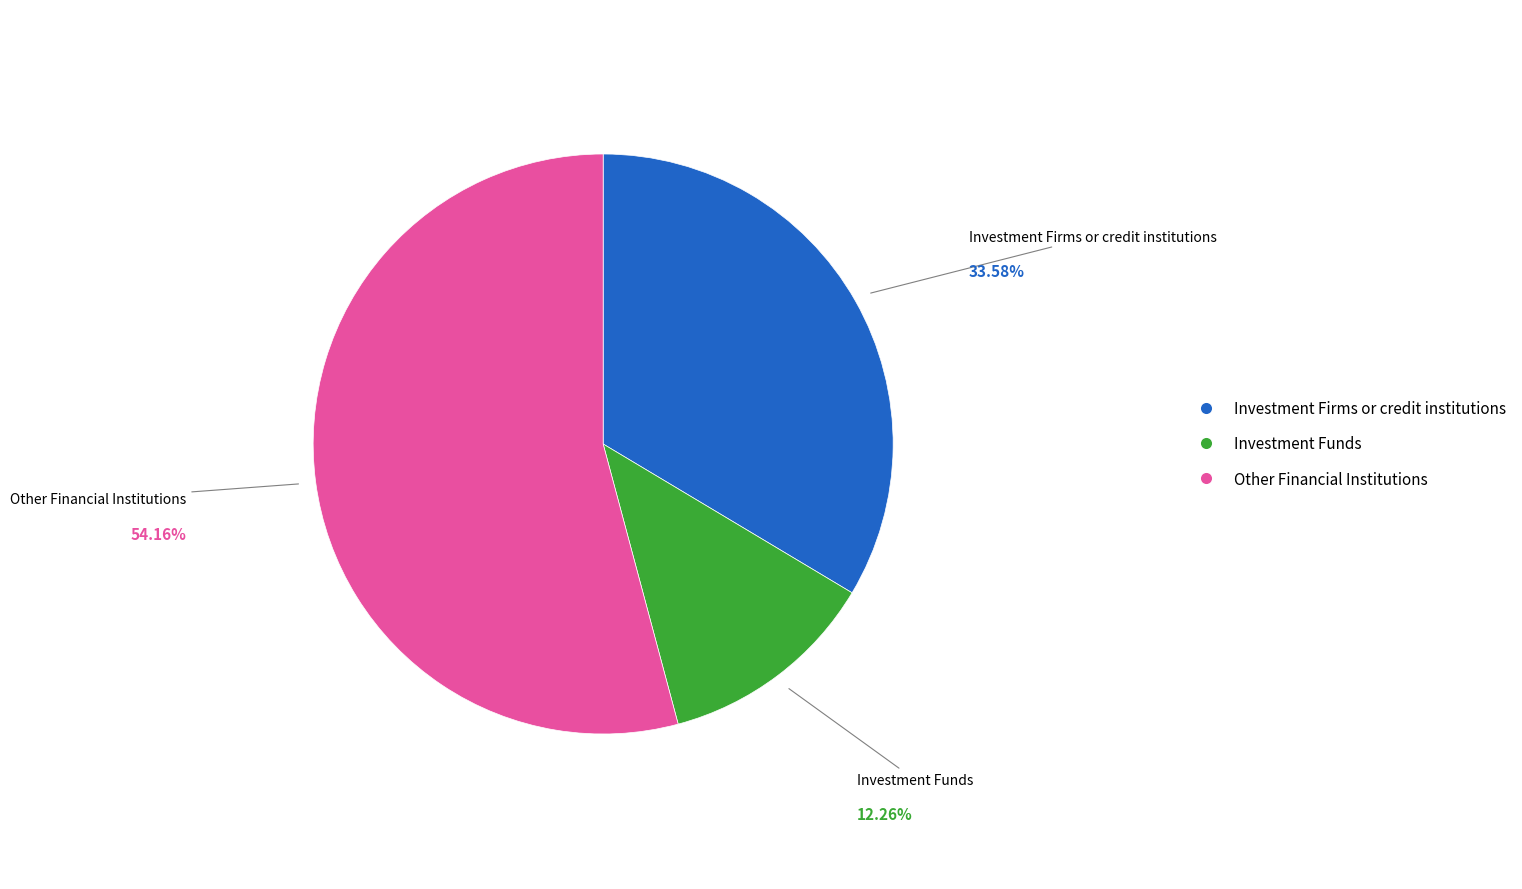

Is there any slice that represents more than half of the pie?

Yes